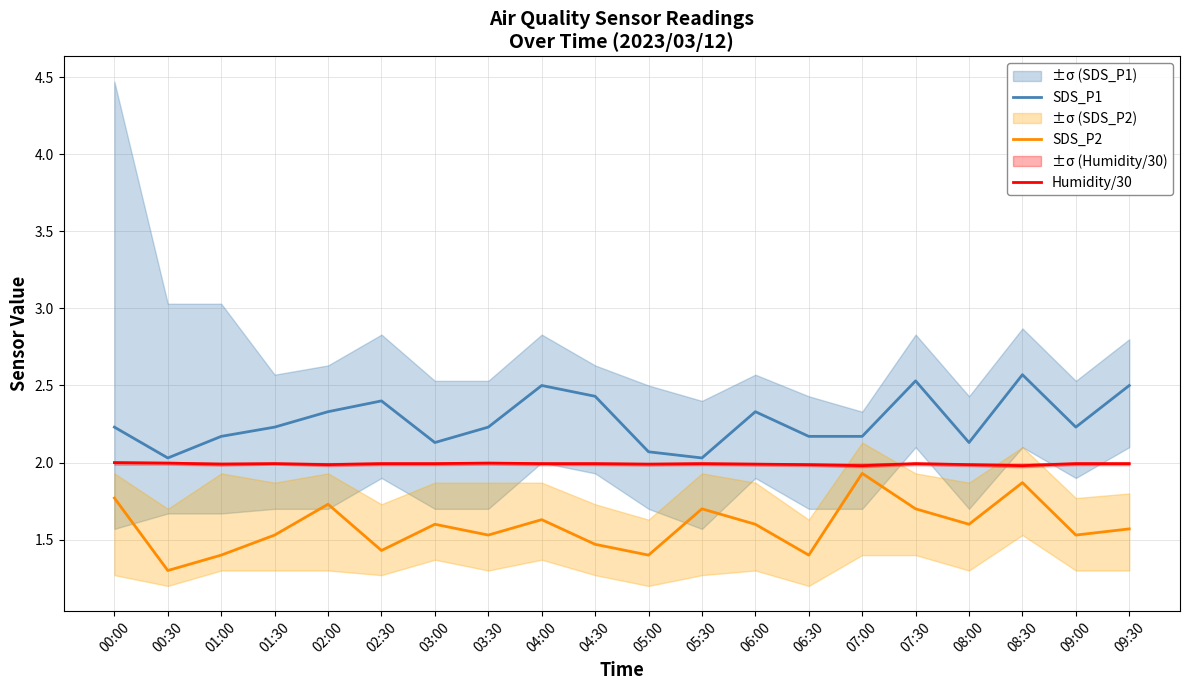

Is the value of Humidity/30 at 07:30 greater than the value of SDS_P1 at 04:00?

No